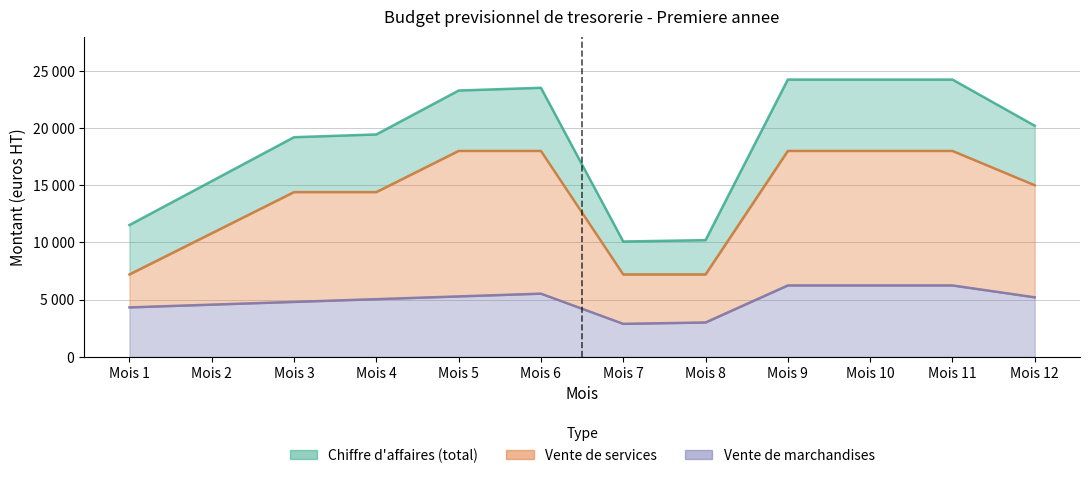

What is the maximum value shown in the chart?

24240